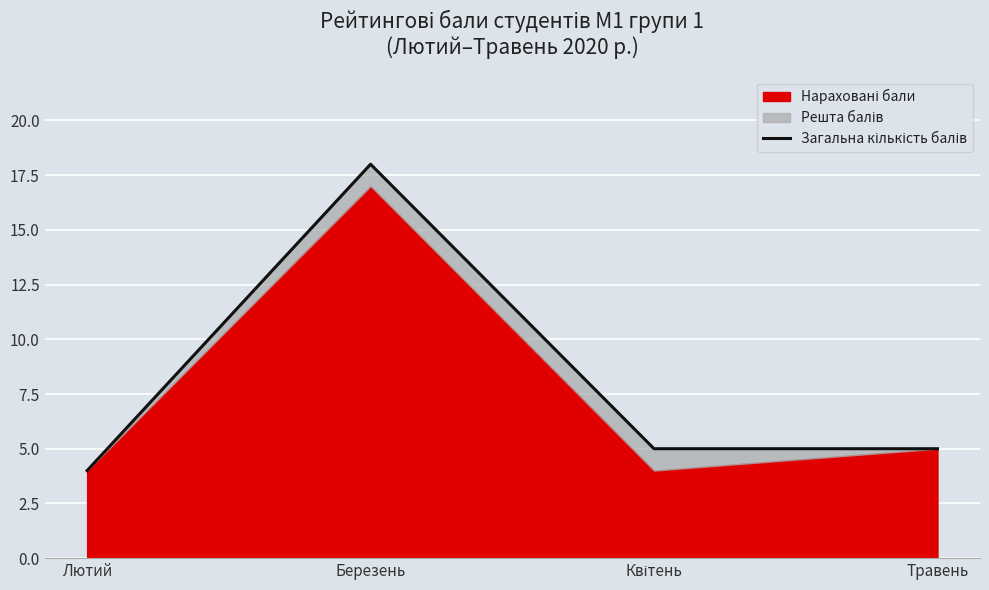

What is the difference between the maximum and minimum values?

14